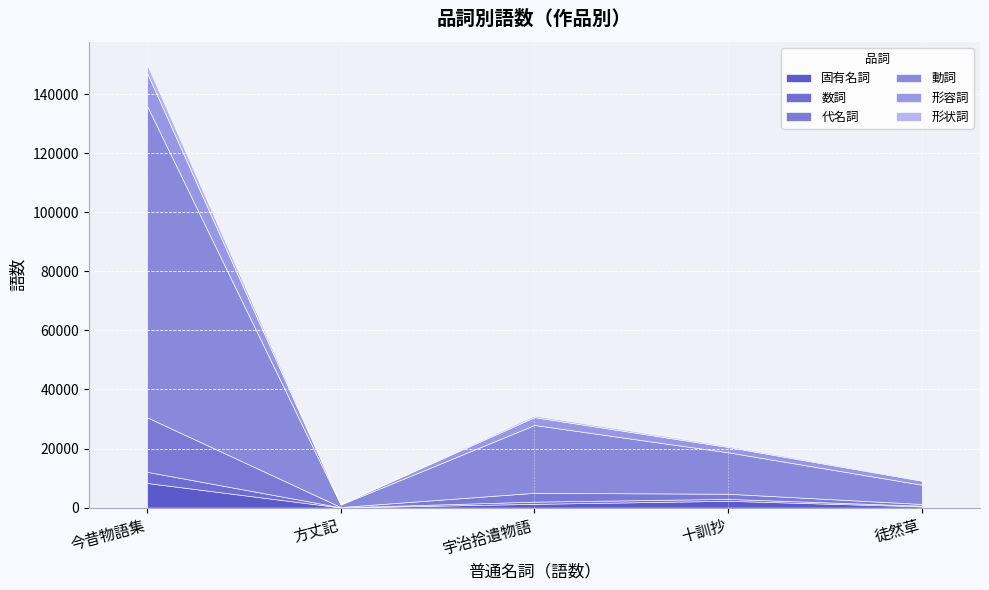

In 形状詞, how many points are higher than both neighbors (excluding endpoints)?

1